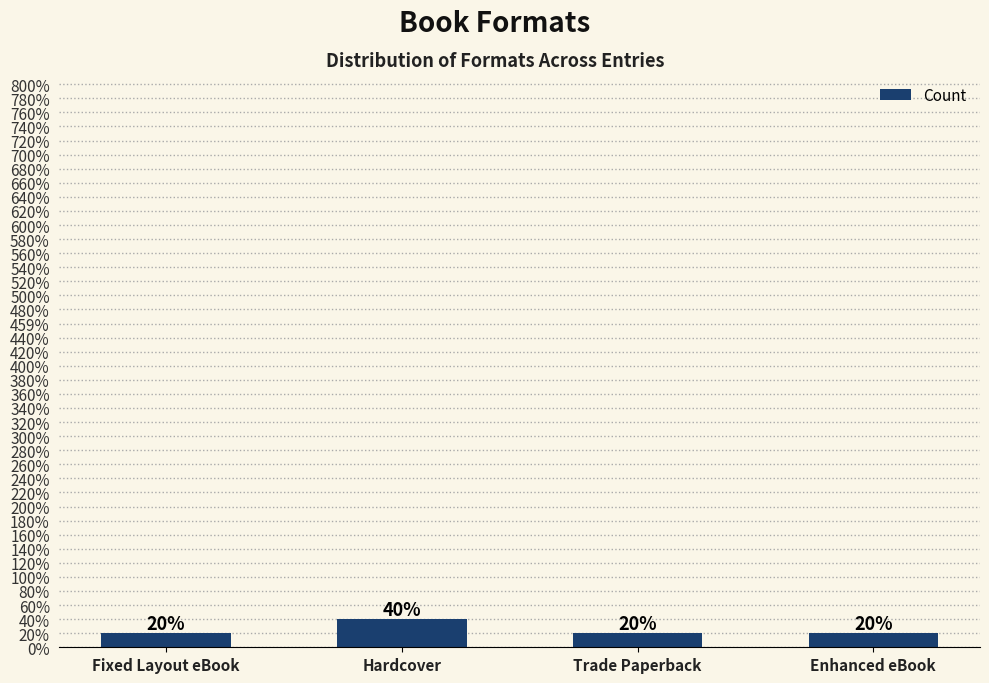

What is the ratio of the value at Hardcover to the value at Fixed Layout eBook?

2.0